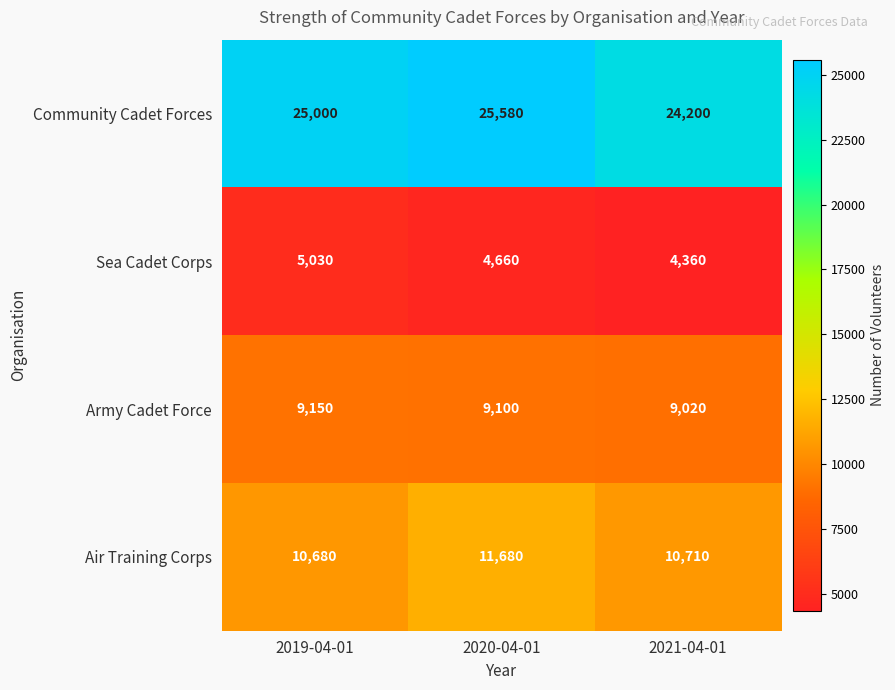

Reading left to right, what are all the values shown in this chart?

Community Cadet Forces: 2019-04-01=25000	2020-04-01=25580	2021-04-01=24200
Sea Cadet Corps: 2019-04-01=5030	2020-04-01=4660	2021-04-01=4360
Army Cadet Force: 2019-04-01=9150	2020-04-01=9100	2021-04-01=9020
Air Training Corps: 2019-04-01=10680	2020-04-01=11680	2021-04-01=10710